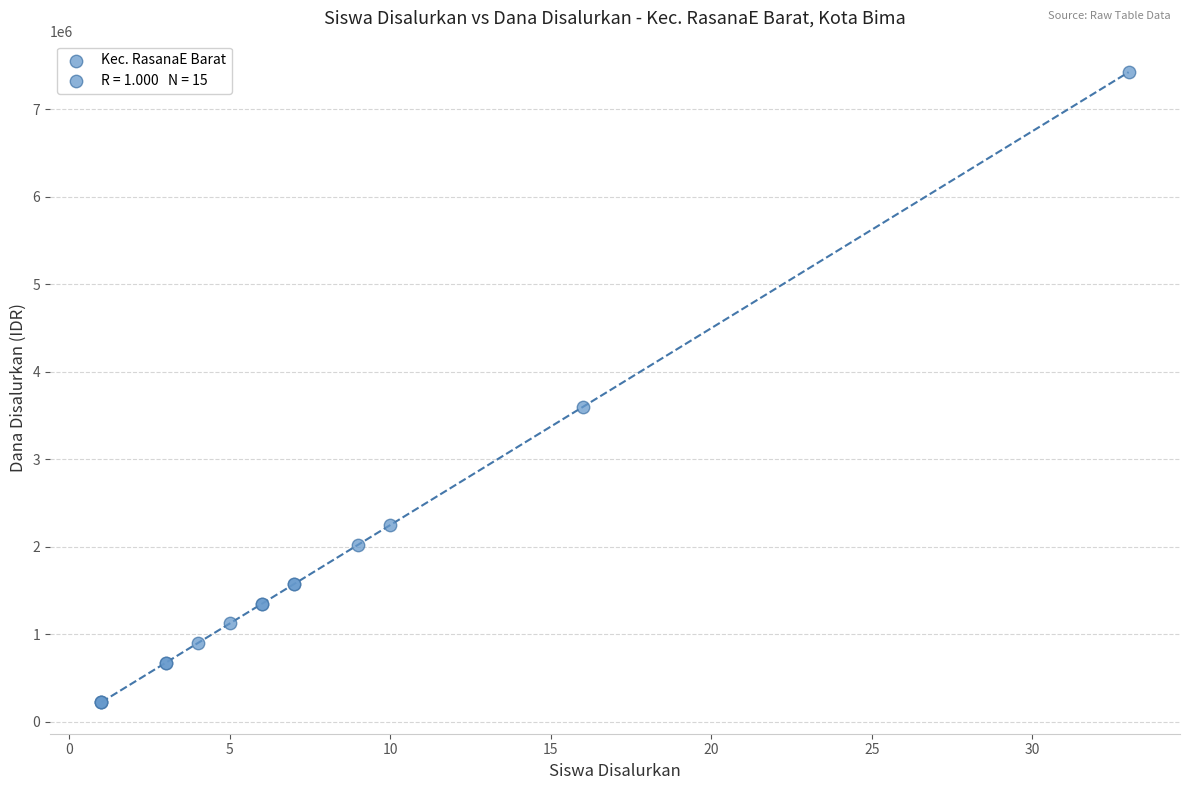

What Y value in the scatter plot is closest to 3825000?

3600000